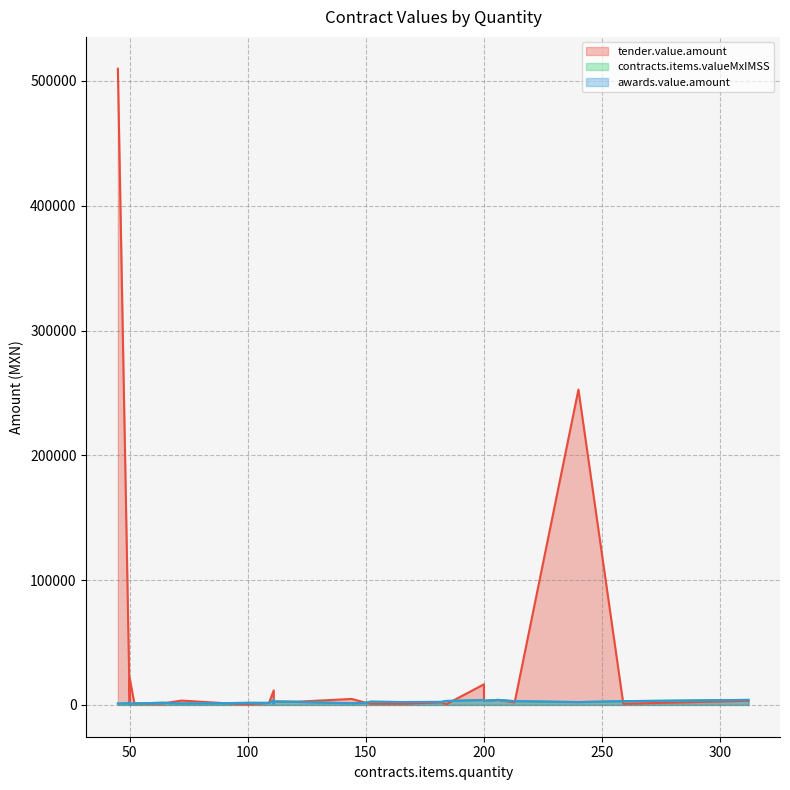

The value of contracts.items.valueMxIMSS at 111 is 1291.5. True or false?

True